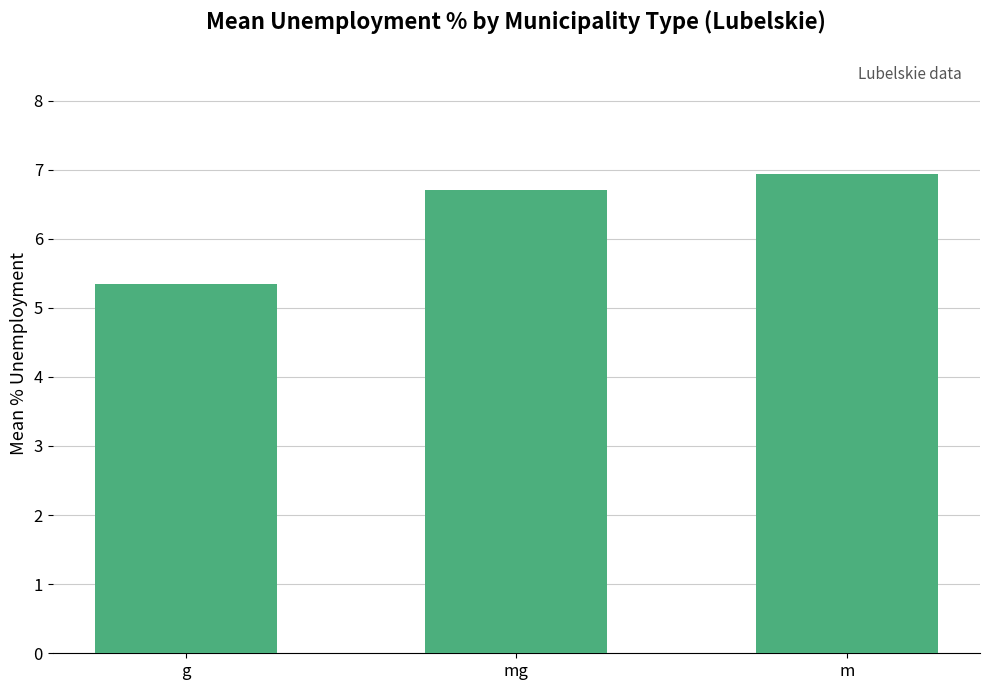

What is the label of the 3rd bar from the right?

g